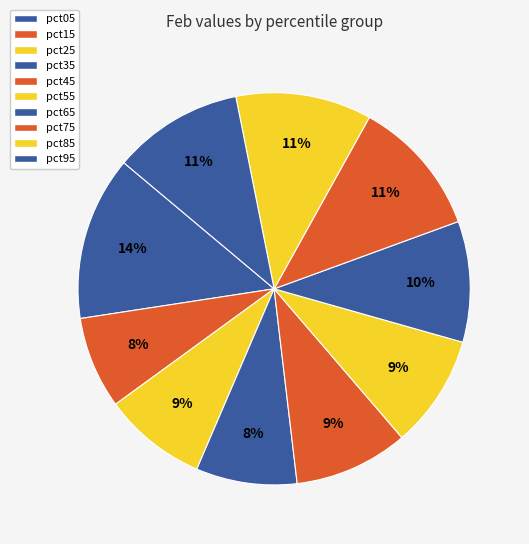

Combined, do pct15 and pct75 account for over 50%?

No